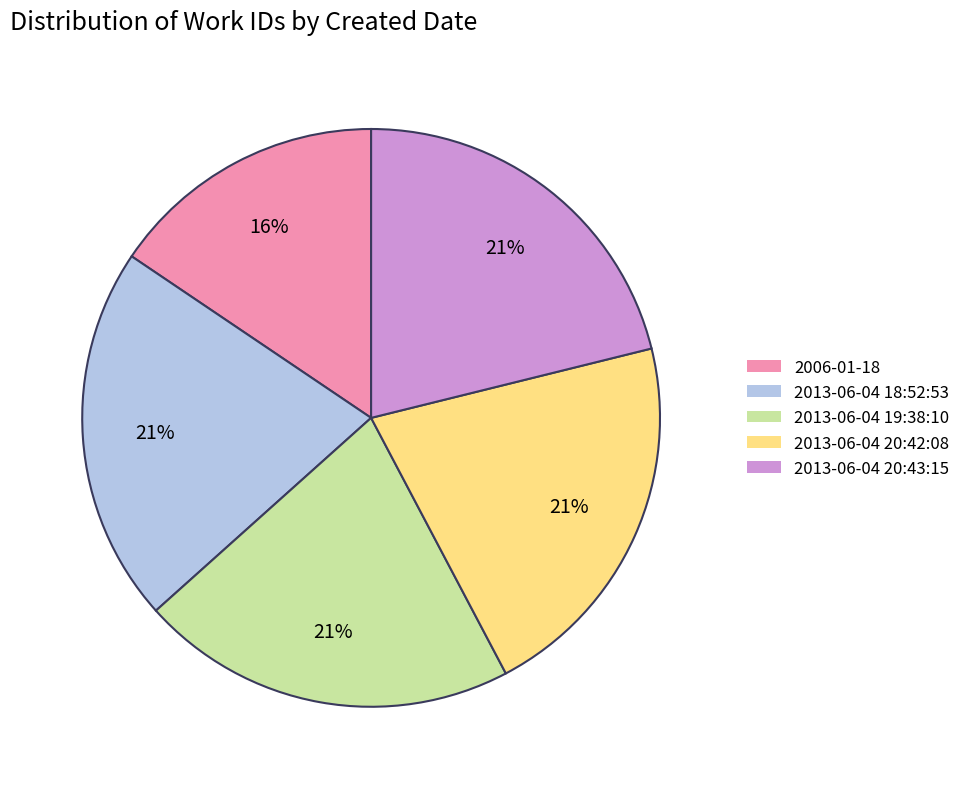

The 2013-06-04 20:42:08 slice represents 21% of the pie. True or false?

True